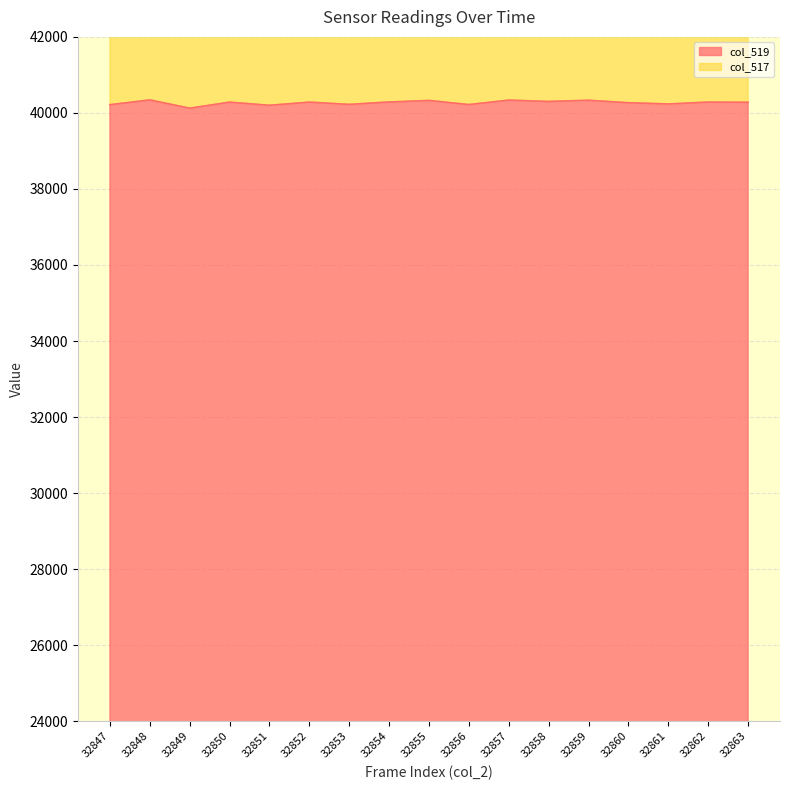

What is the value of the 15th point from the left?

40235